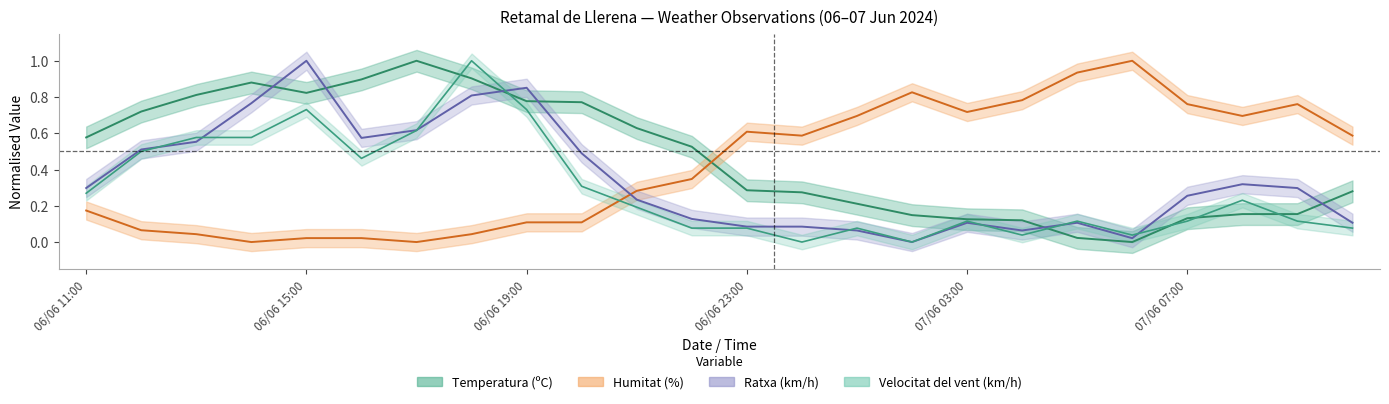

How many lines are shown in the chart?

4